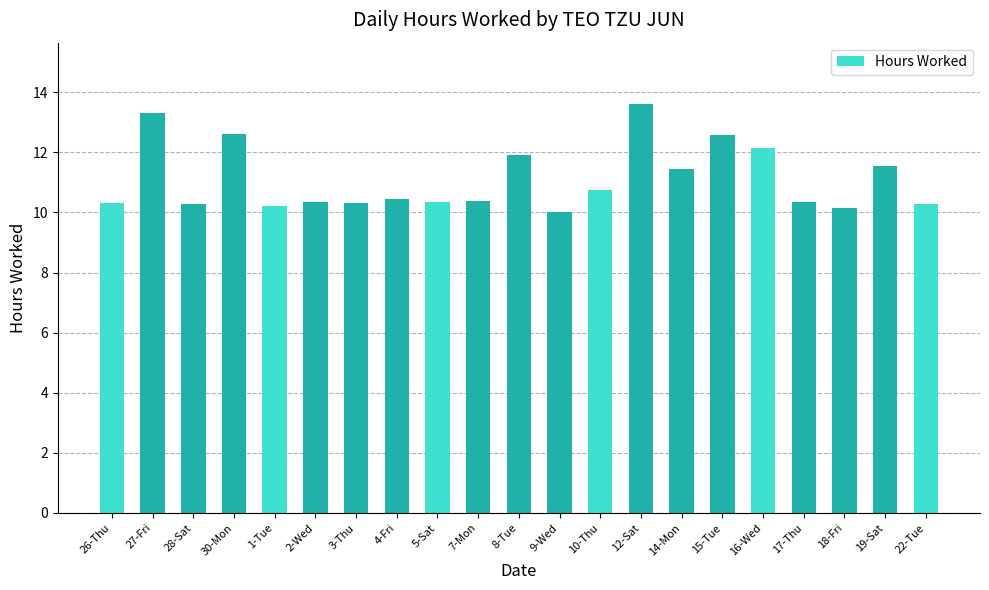

What is the change in value from 27-Fri to 10-Thu?

-2.6